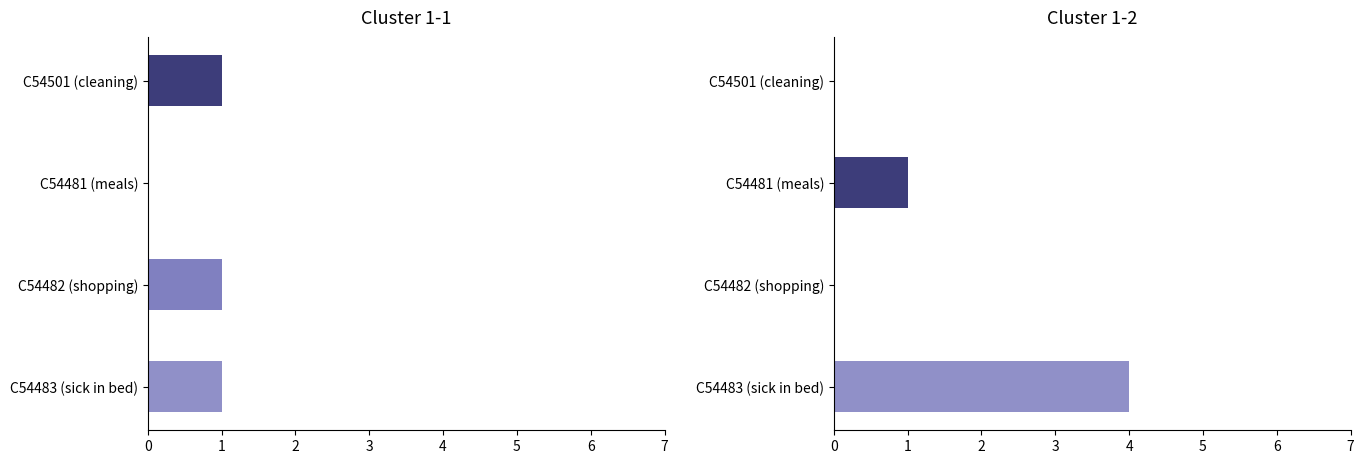

What is the difference between the maximum and minimum values in the Cluster 1-1 series?

1